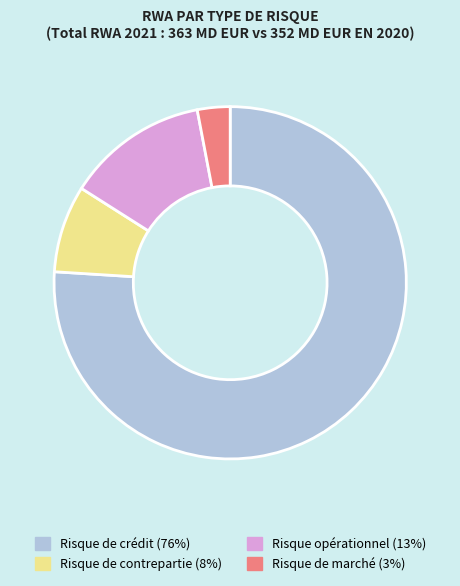

Which category has the smallest portion of the pie?

Risque de marché